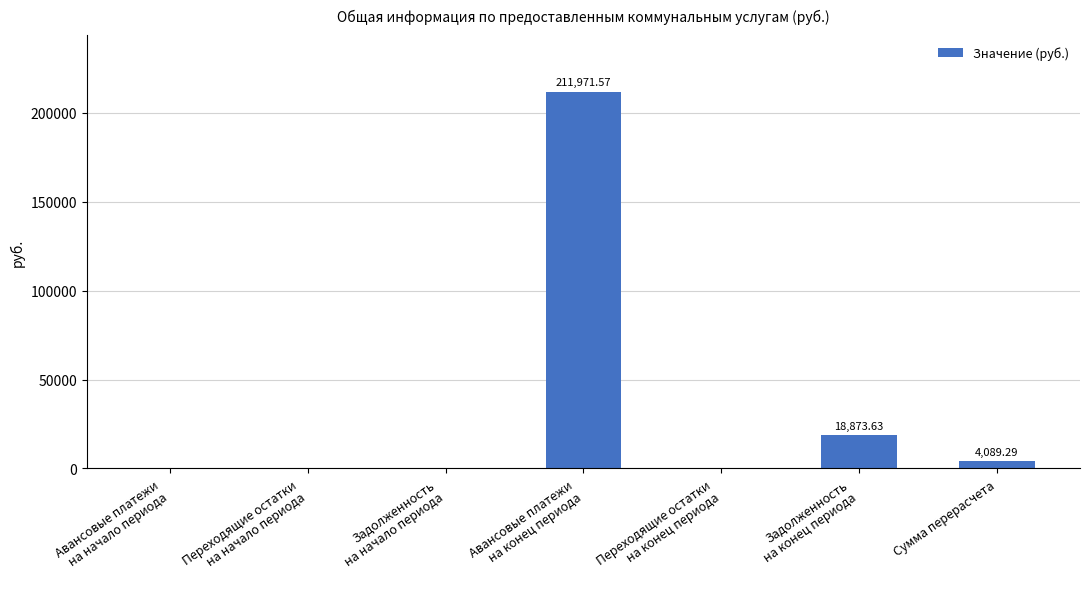

How many values exceed 0?

3